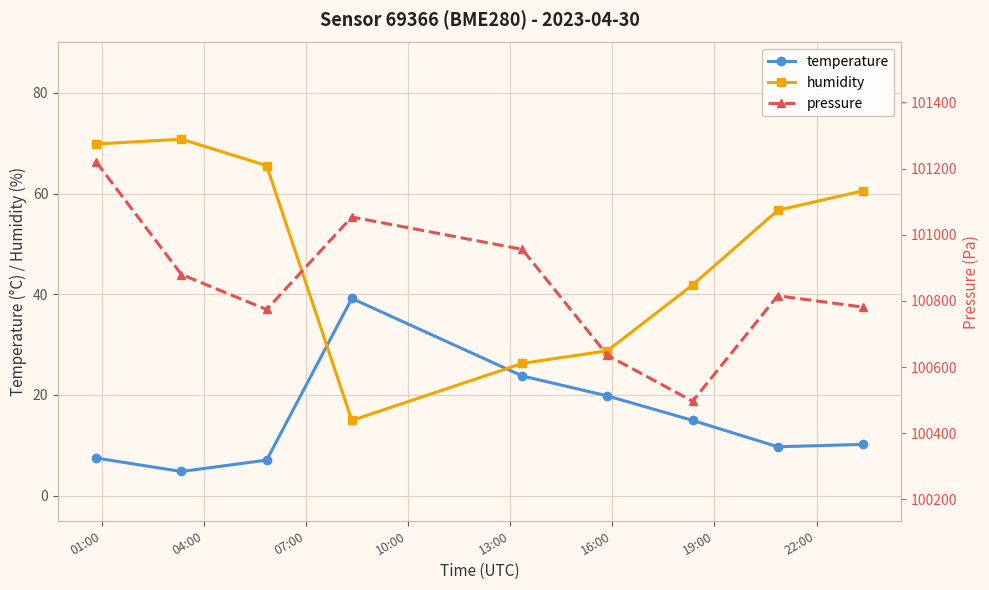

Which series ends up on top after the final intersection of temperature and humidity?

humidity